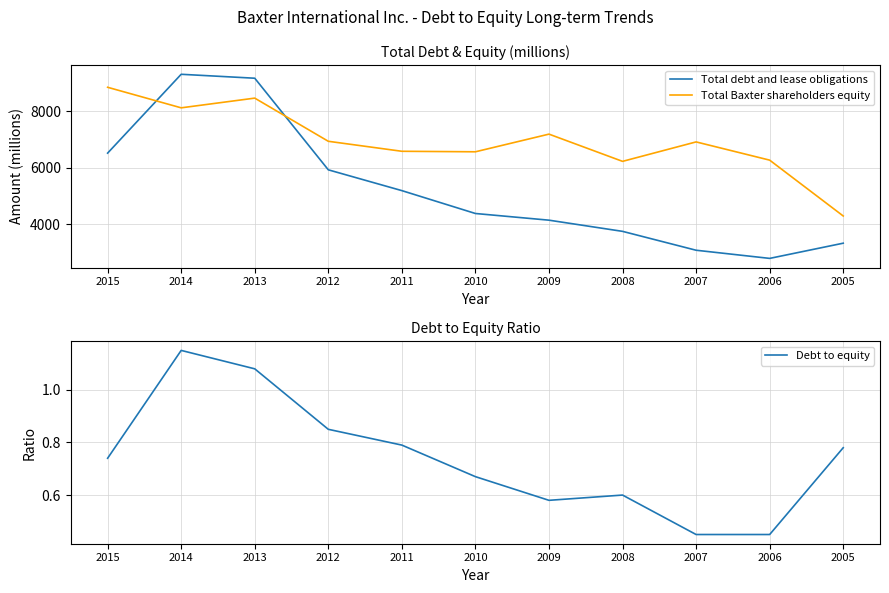

Which series has the largest total across all categories?

Total Baxter shareholders equity